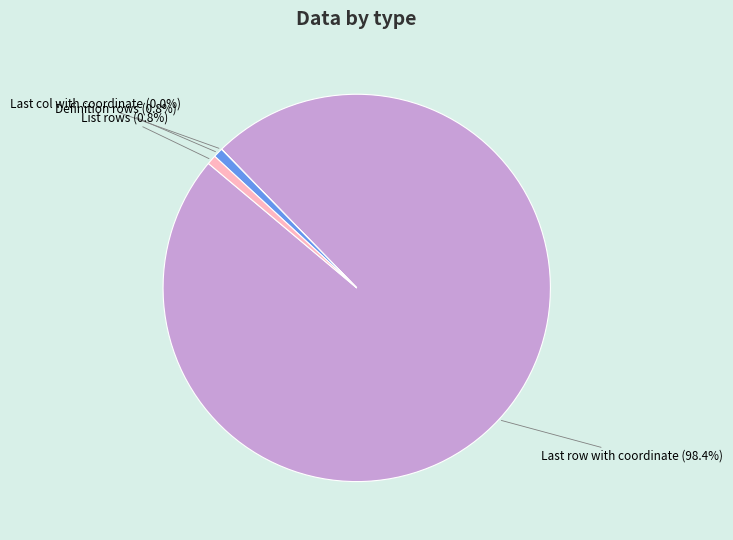

The Definition rows slice represents 1% of the pie. True or false?

True